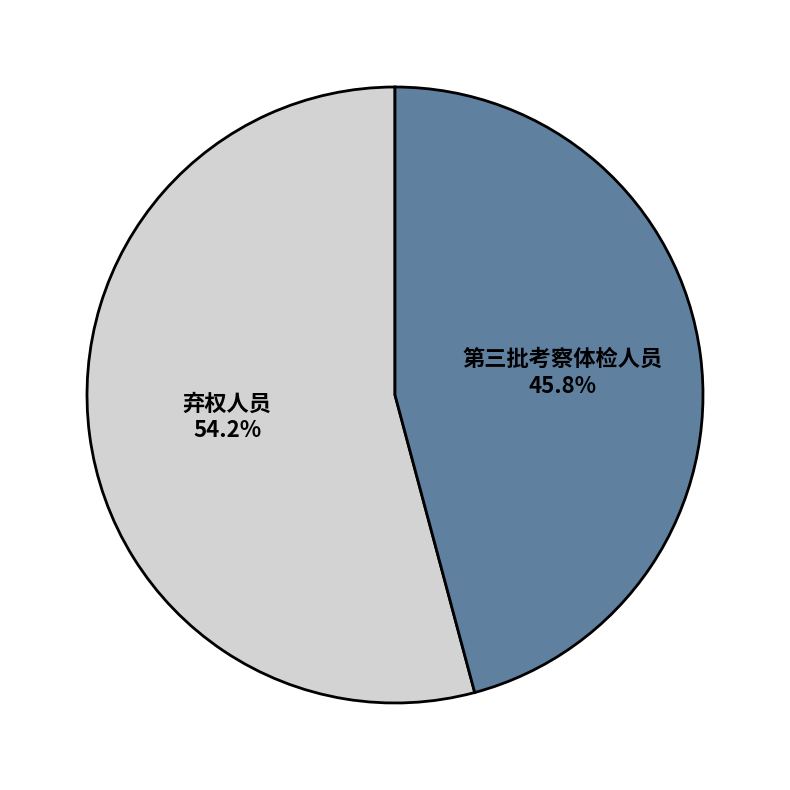

Which slice is the smallest?

第三批考察体检人员